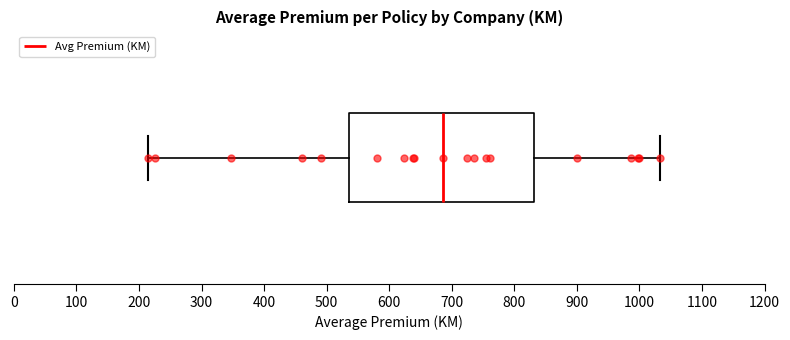

Transcribe this box plot: give where the median line is, the range the box spans, and where the two whiskers end, as read against the x-axis. The values are not printed on the chart, so give them approximately, as read against the axis.

median 690, box 540 to 830, whiskers 210 to 1030